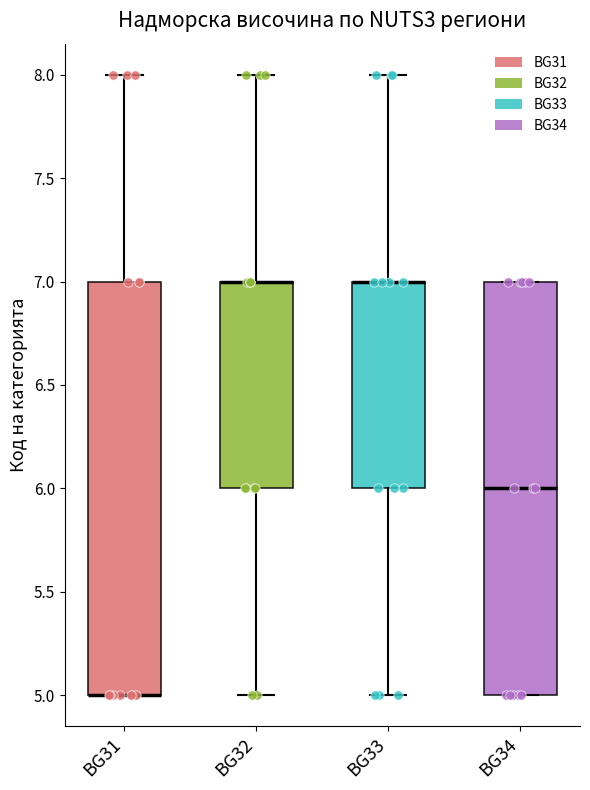

Reading left to right, transcribe this box plot: for each box, give where its median line is, the range the box spans, and where its two whiskers end, as read against the y-axis. The values are not printed on the chart, so give them approximately, as read against the axis.

BG31: median 5 (drawn on the box's lower edge), box 5 to 7, whiskers 5 to 8
BG32: median 7 (drawn on the box's upper edge), box 6 to 7, whiskers 5 to 8
BG33: median 7 (drawn on the box's upper edge), box 6 to 7, whiskers 5 to 8
BG34: median 6, box 5 to 7, whiskers 5 to 7